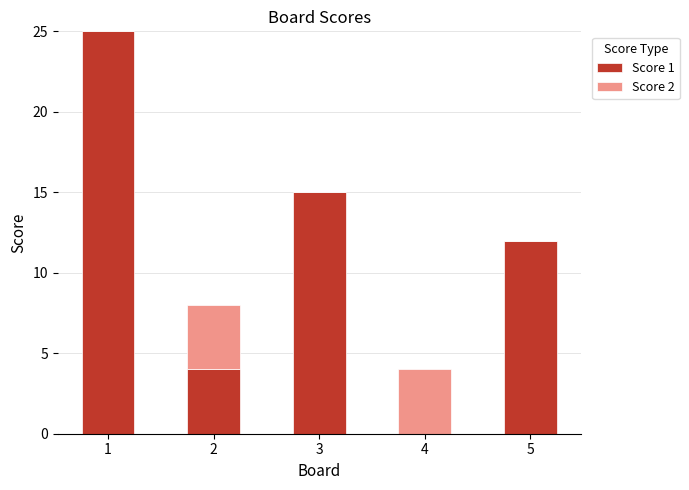

What is the sum of the Score 1 values at 2 and 5?

16